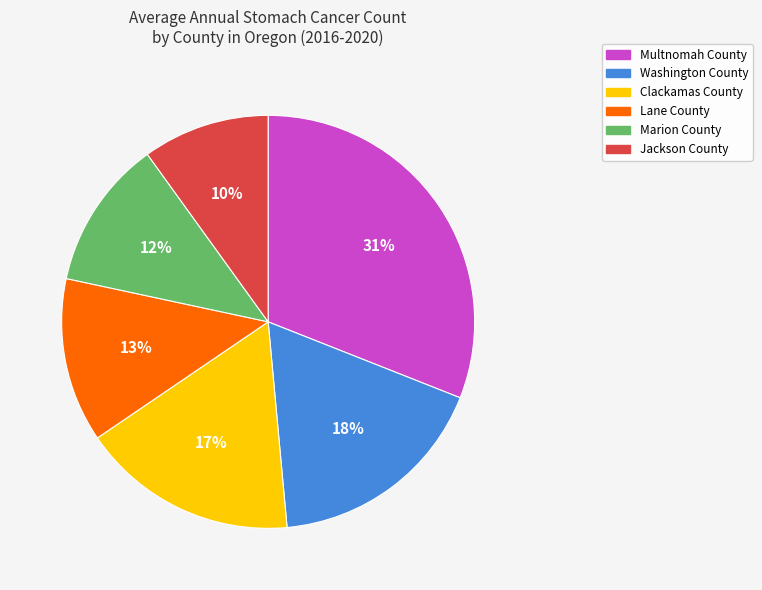

Count the number of slices in the pie.

6